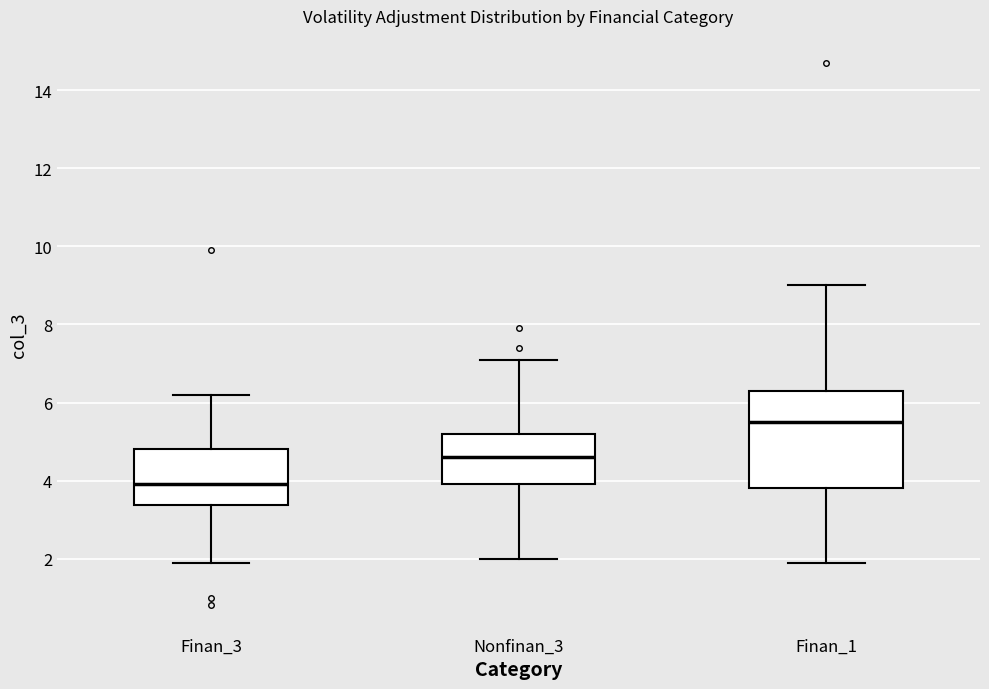

Reading left to right, transcribe this box plot: for each box, give where its median line is, the range the box spans, and where its two whiskers end, as read against the y-axis. The values are not printed on the chart, so give them approximately, as read against the axis.

Finan_3: median 4.0, box 3.4 to 4.8, whiskers 2.0 to 6.2
Nonfinan_3: median 4.6, box 4.0 to 5.2, whiskers 2.0 to 7.2
Finan_1: median 5.6, box 3.8 to 6.4, whiskers 2.0 to 9.0